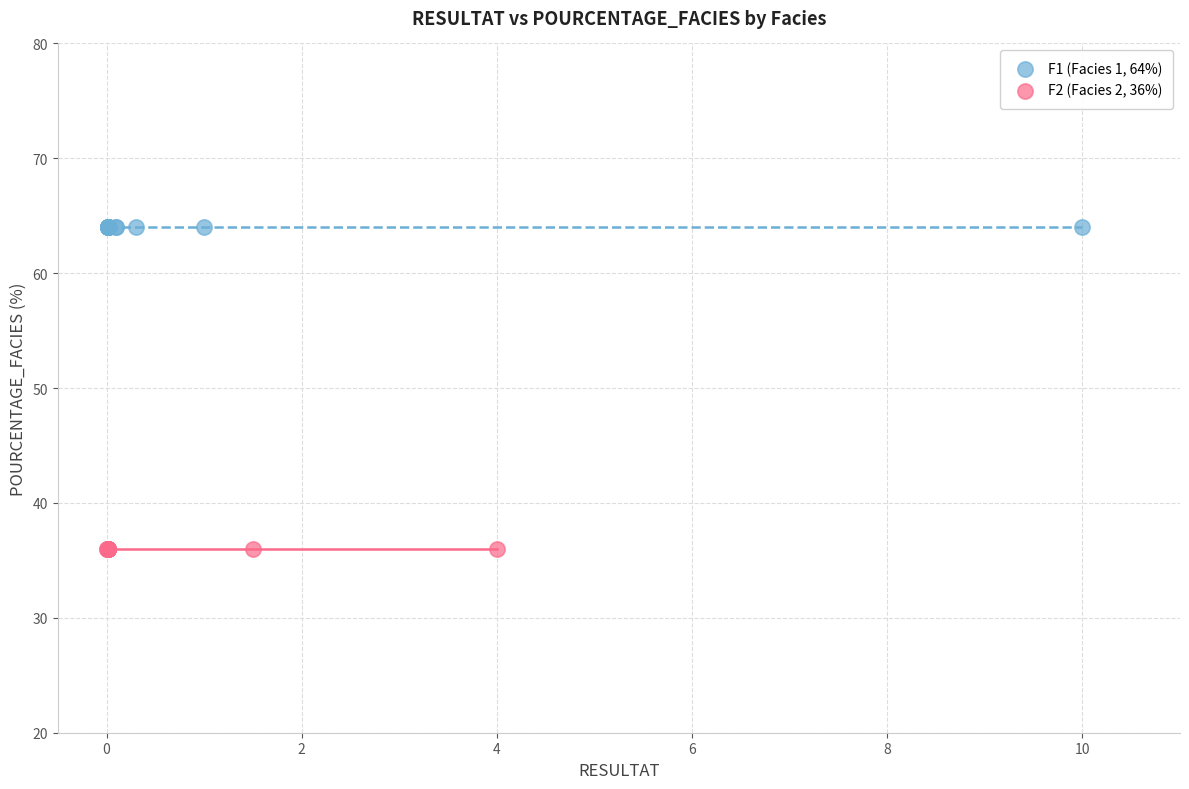

Which series reaches the minimum Y coordinate?

F2 (Facies 2, 36%)